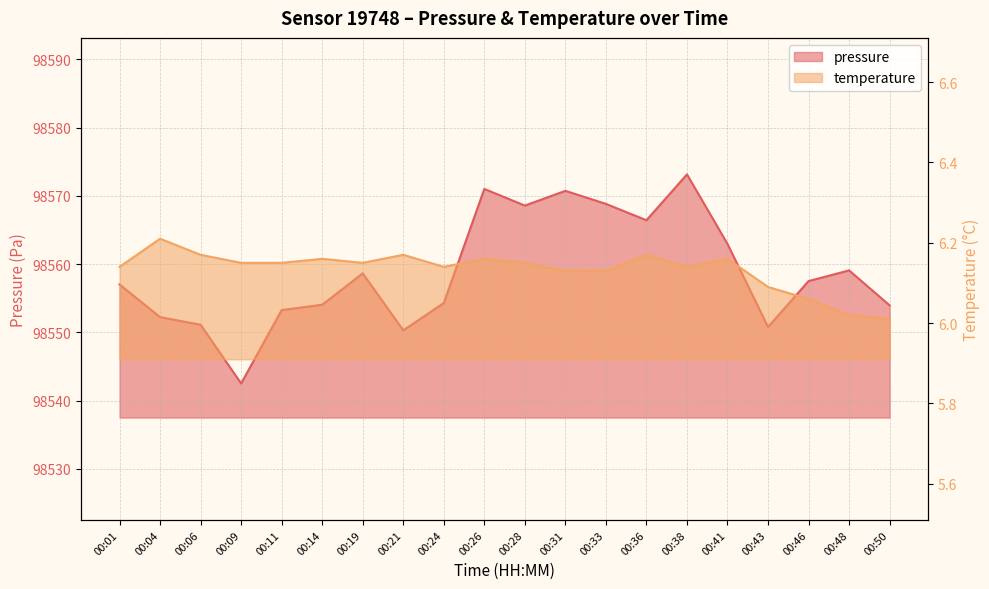

At how many categories does at least one series exceed 79606?

20